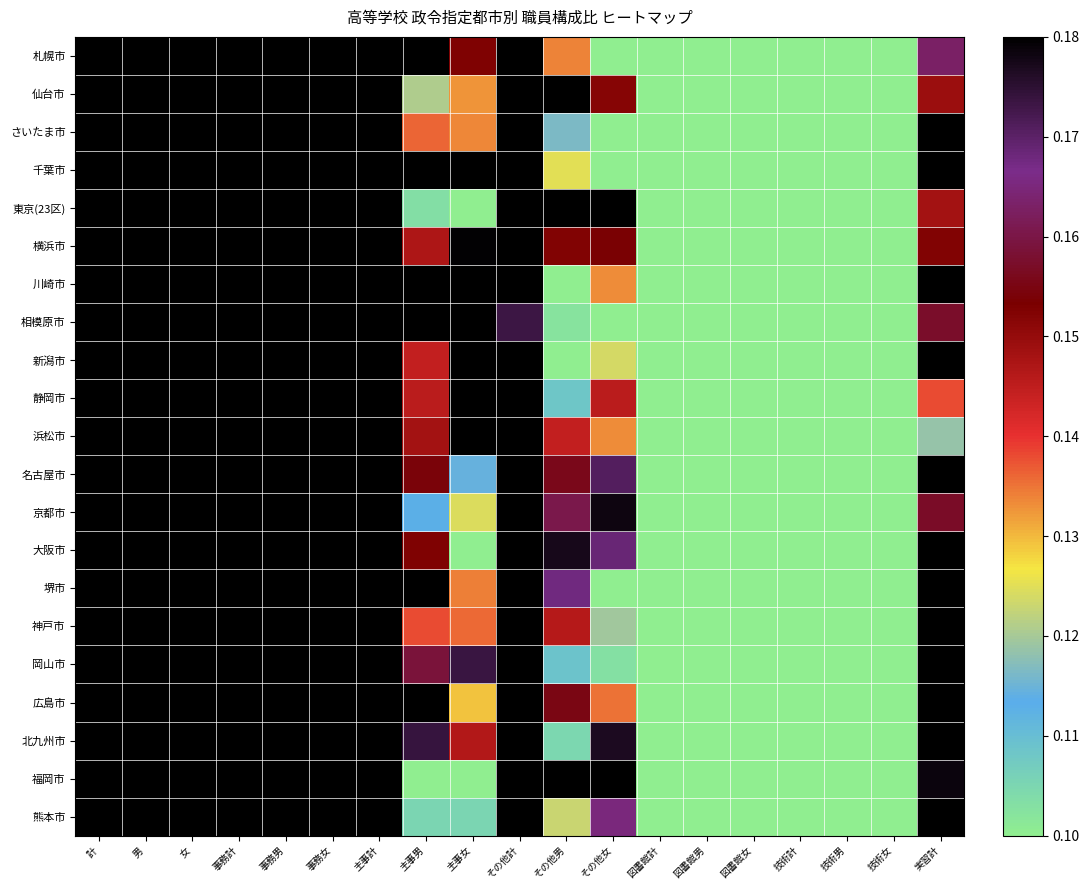

Which label corresponds to the largest value in the chart?

計